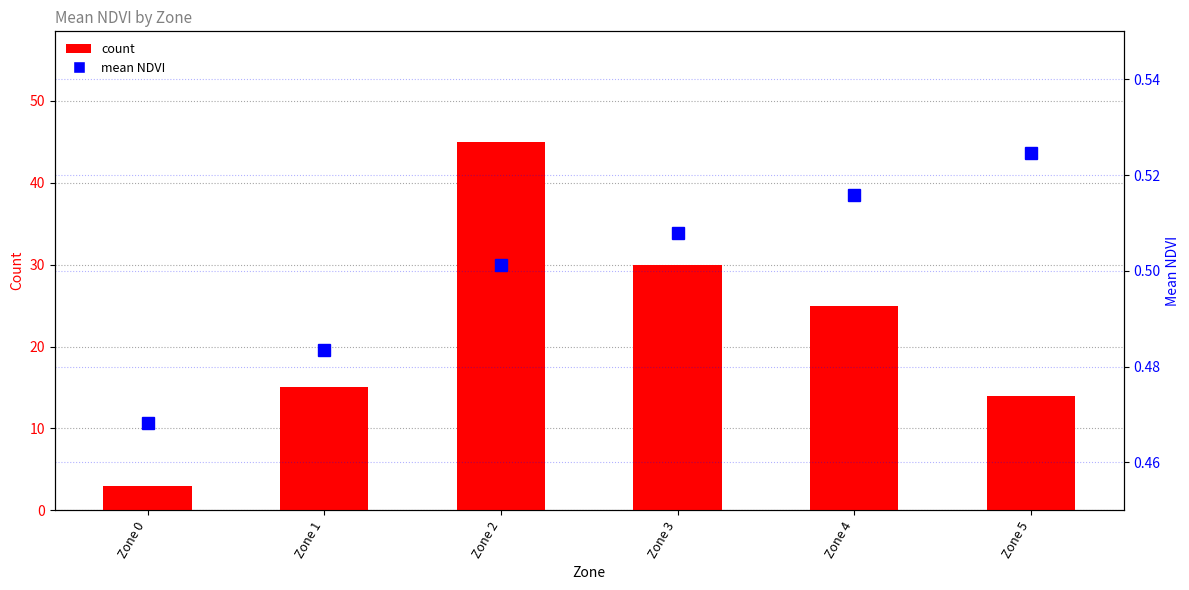

Reading left to right, list all the values displayed in this chart.

count: Zone 0=3.0	Zone 1=15.0	Zone 2=45.0	Zone 3=30.0	Zone 4=25.0	Zone 5=14.0
Mean NDVI: Zone 0=0.5	Zone 1=0.5	Zone 2=0.5	Zone 3=0.5	Zone 4=0.5	Zone 5=0.5